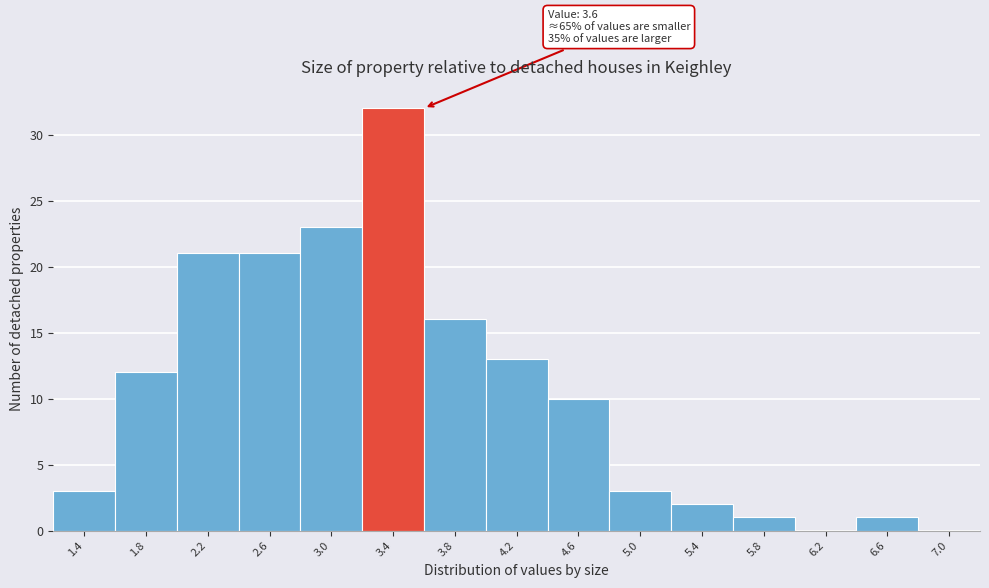

Which range on the x-axis has the tallest bar?

3.2 to 3.6